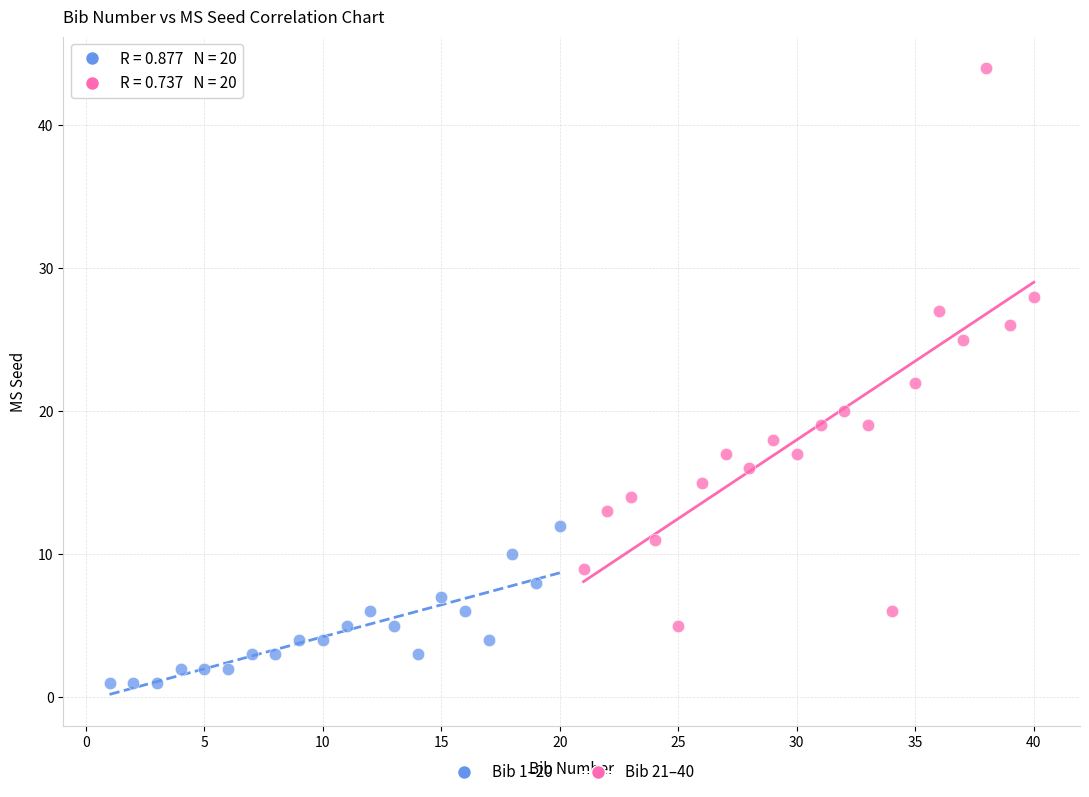

Which series contains the lowest Y value?

Bib 1–20